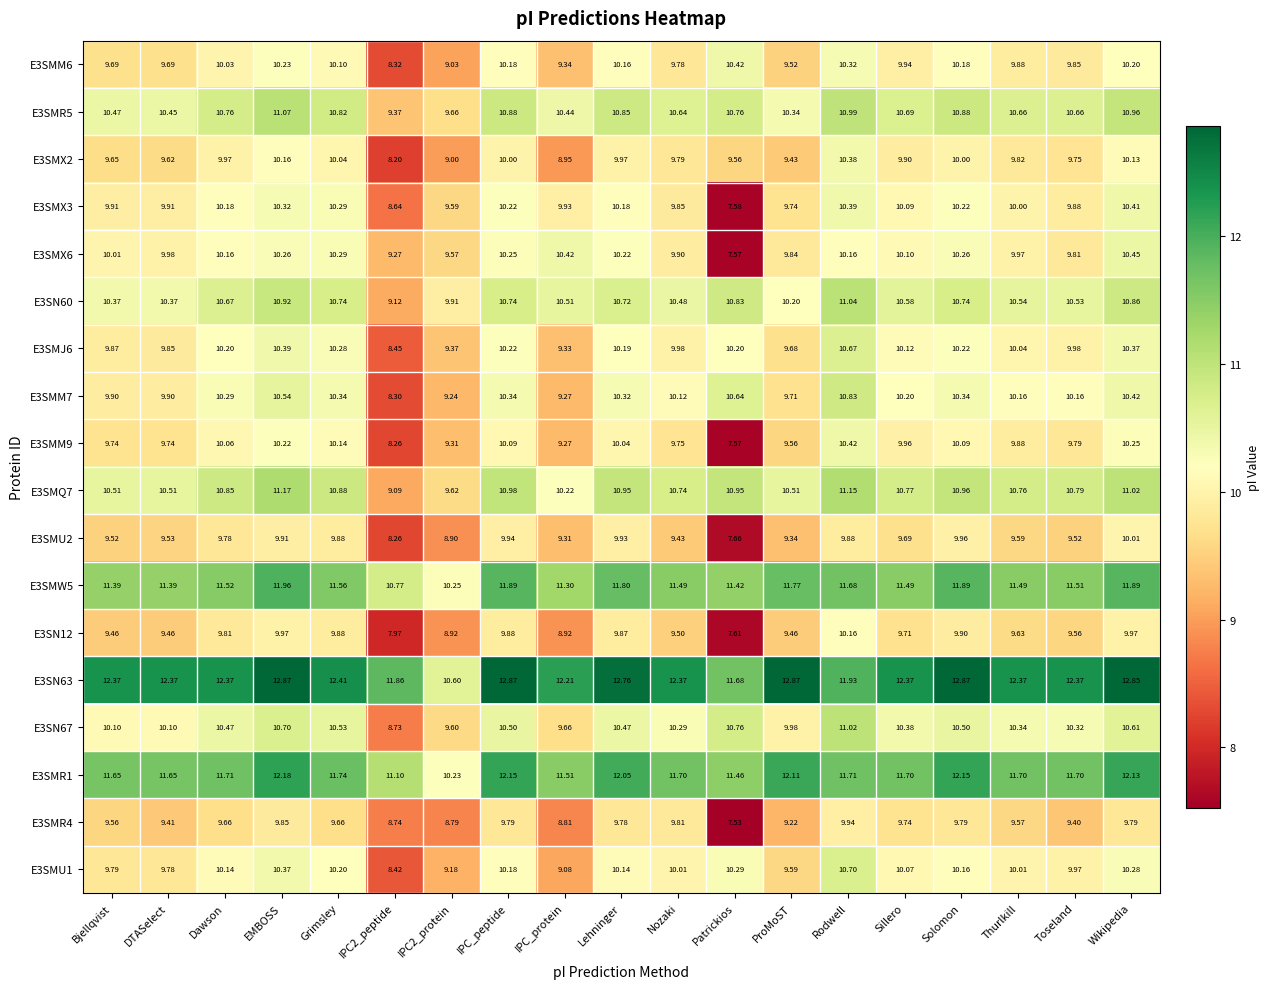

How many categories are shown in the chart?

19